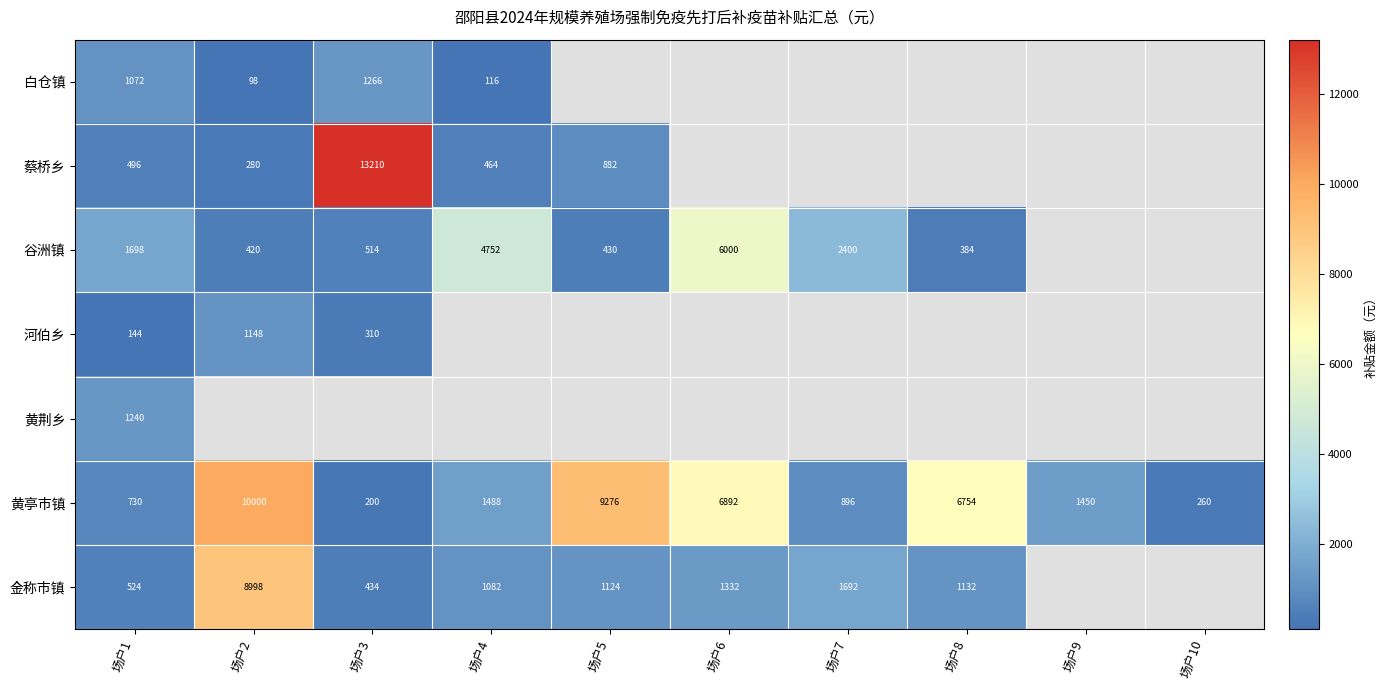

Read the 黄亭市镇 value at 场户5, to the nearest 10.

9280